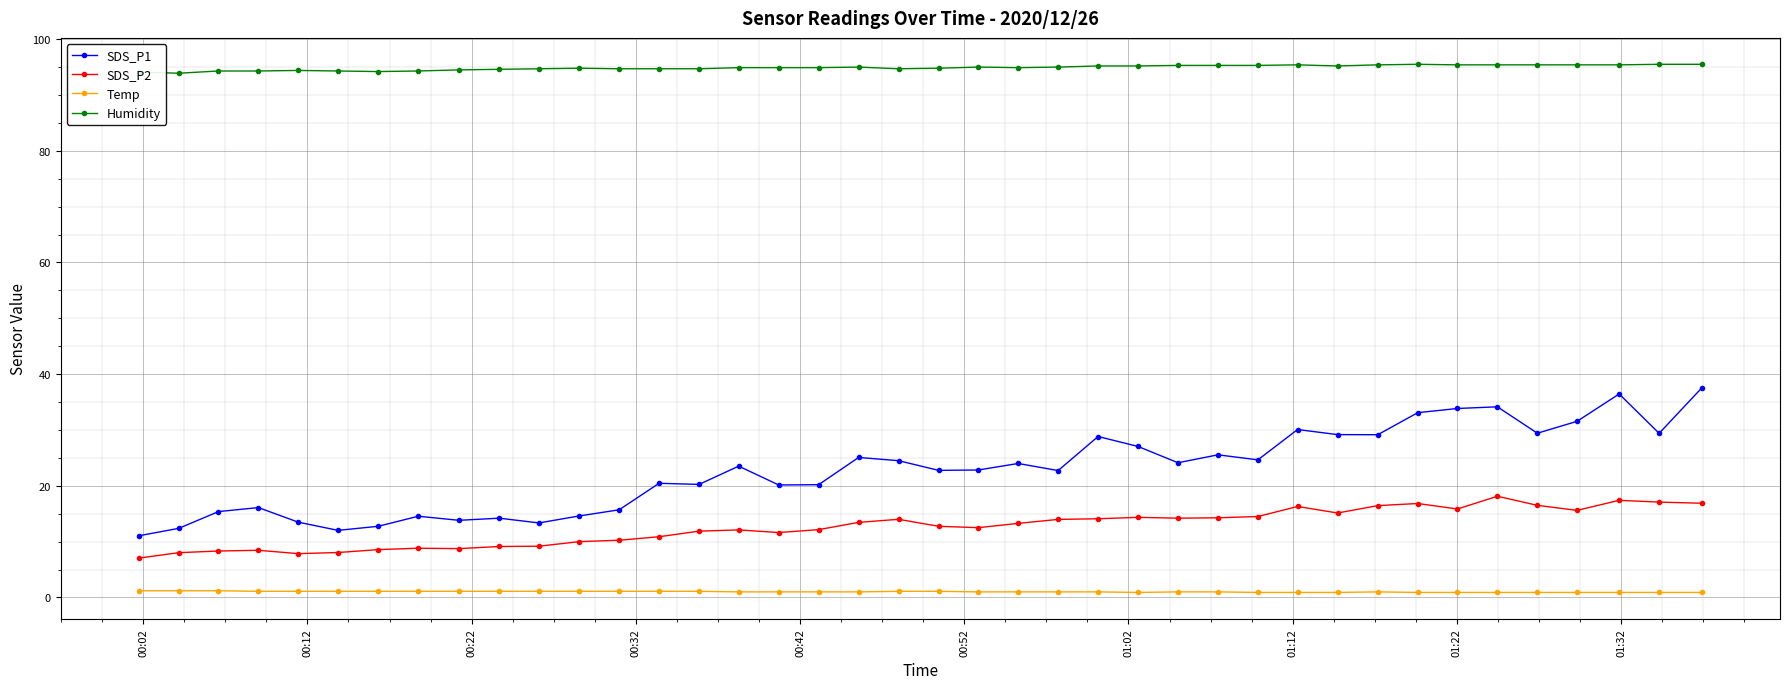

True or false: SDS_P1 and Humidity intersect in this chart.

False